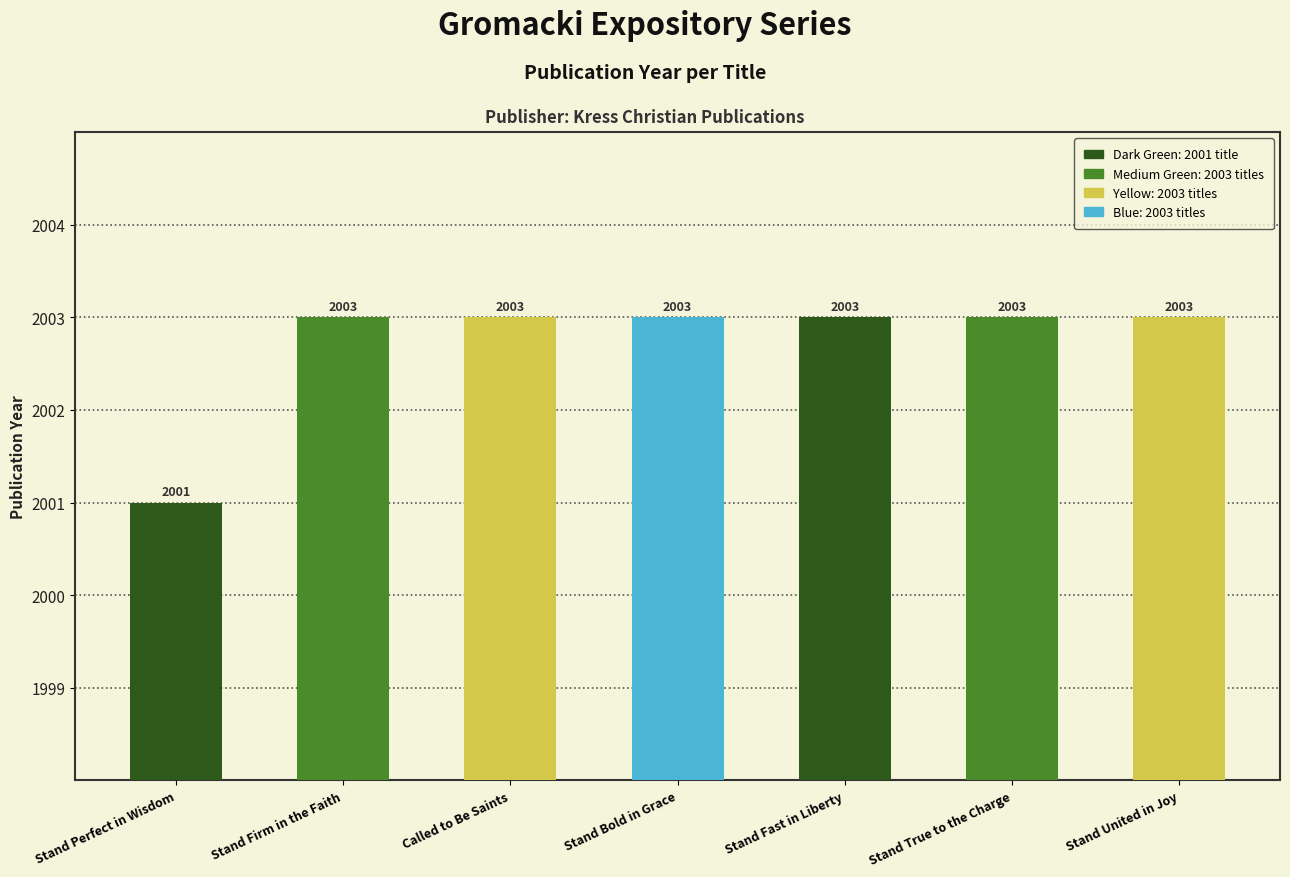

How many values are between 2003 and 2004?

6